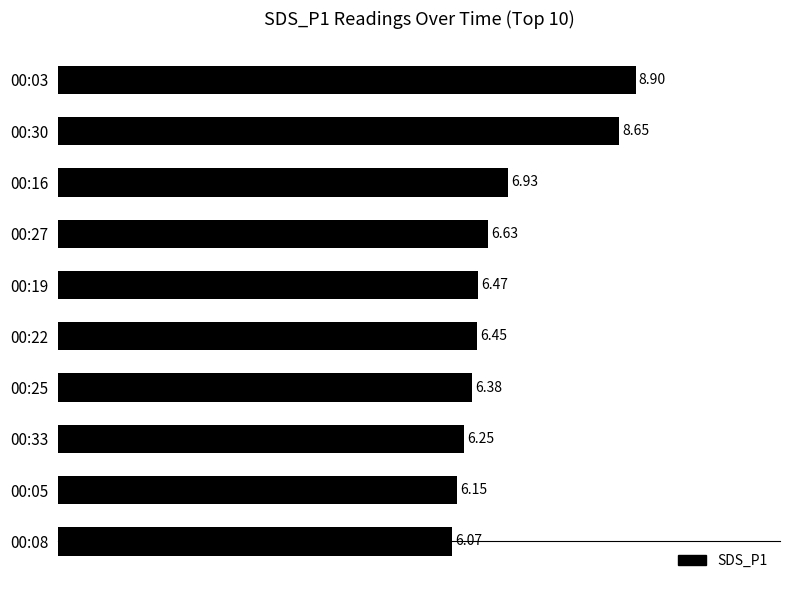

At which label is the value closest to 7?

00:16